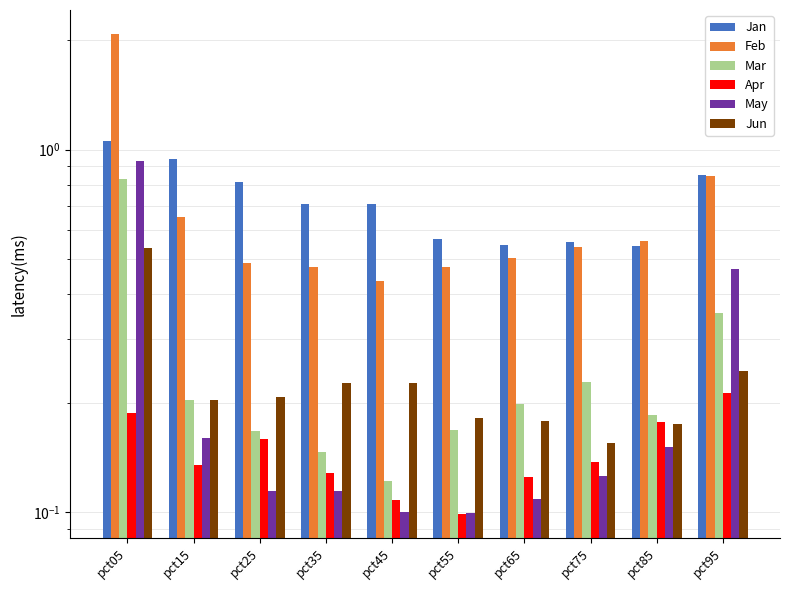

Rank the series at pct75 from lowest to highest value.

May, Apr, Jun, Mar, Feb, Jan